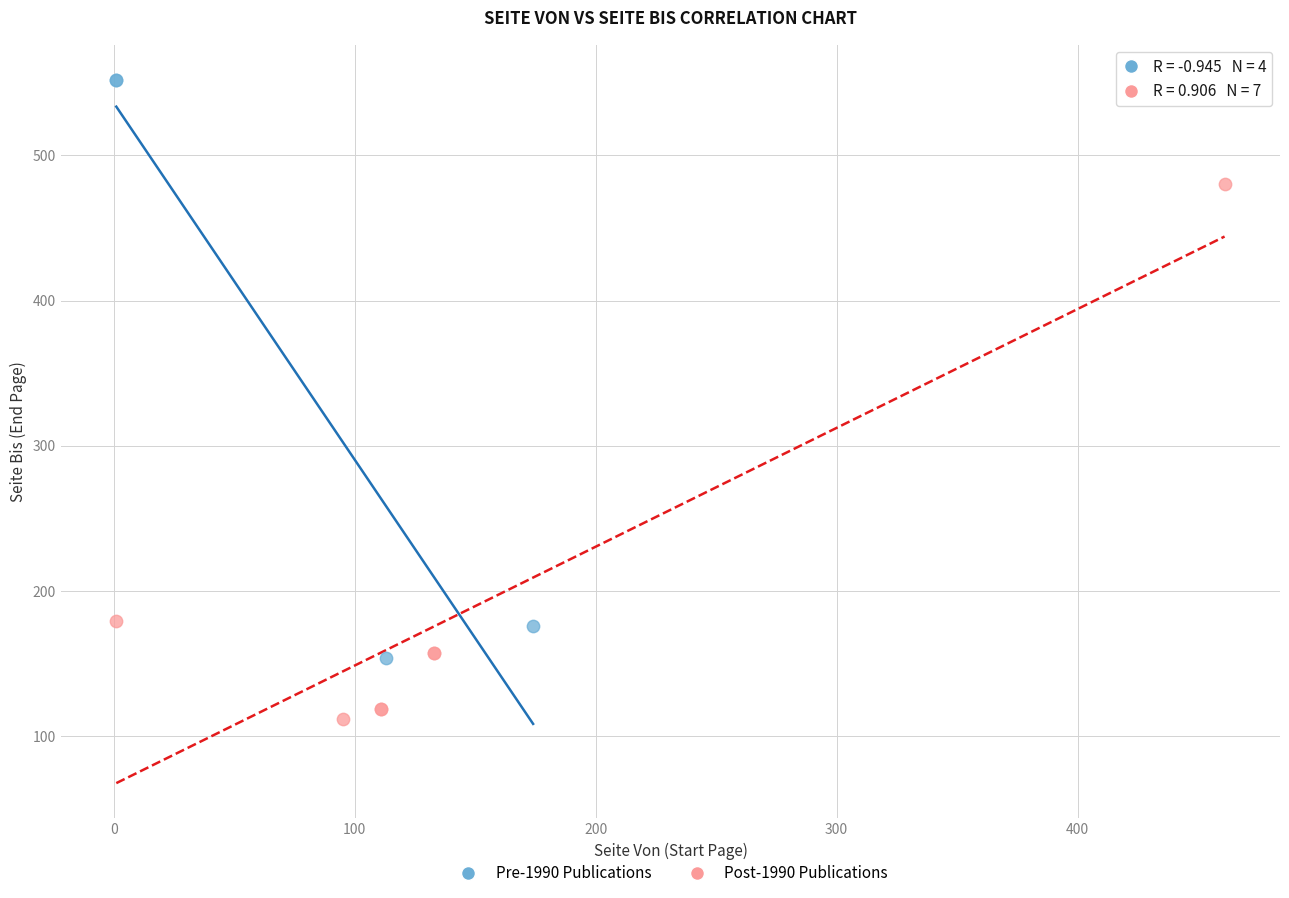

Which series has the widest spread of Y values?

Pre-1990 Publications